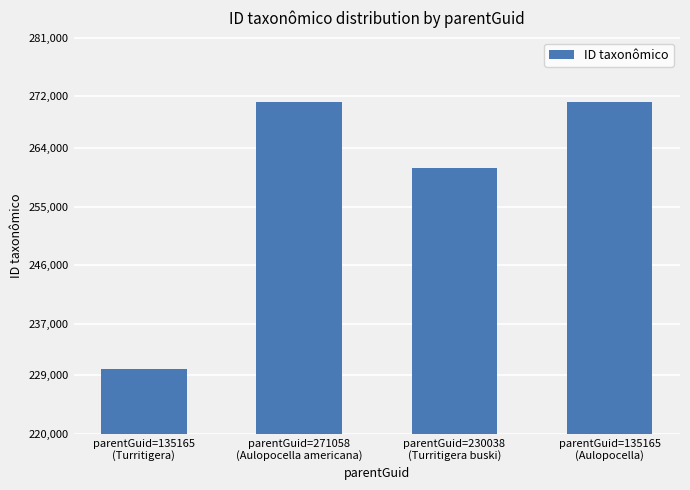

Approximately how many times larger is the value at parentGuid=230038
(Turritigera buski) compared to parentGuid=135165
(Turritigera)?

1.1